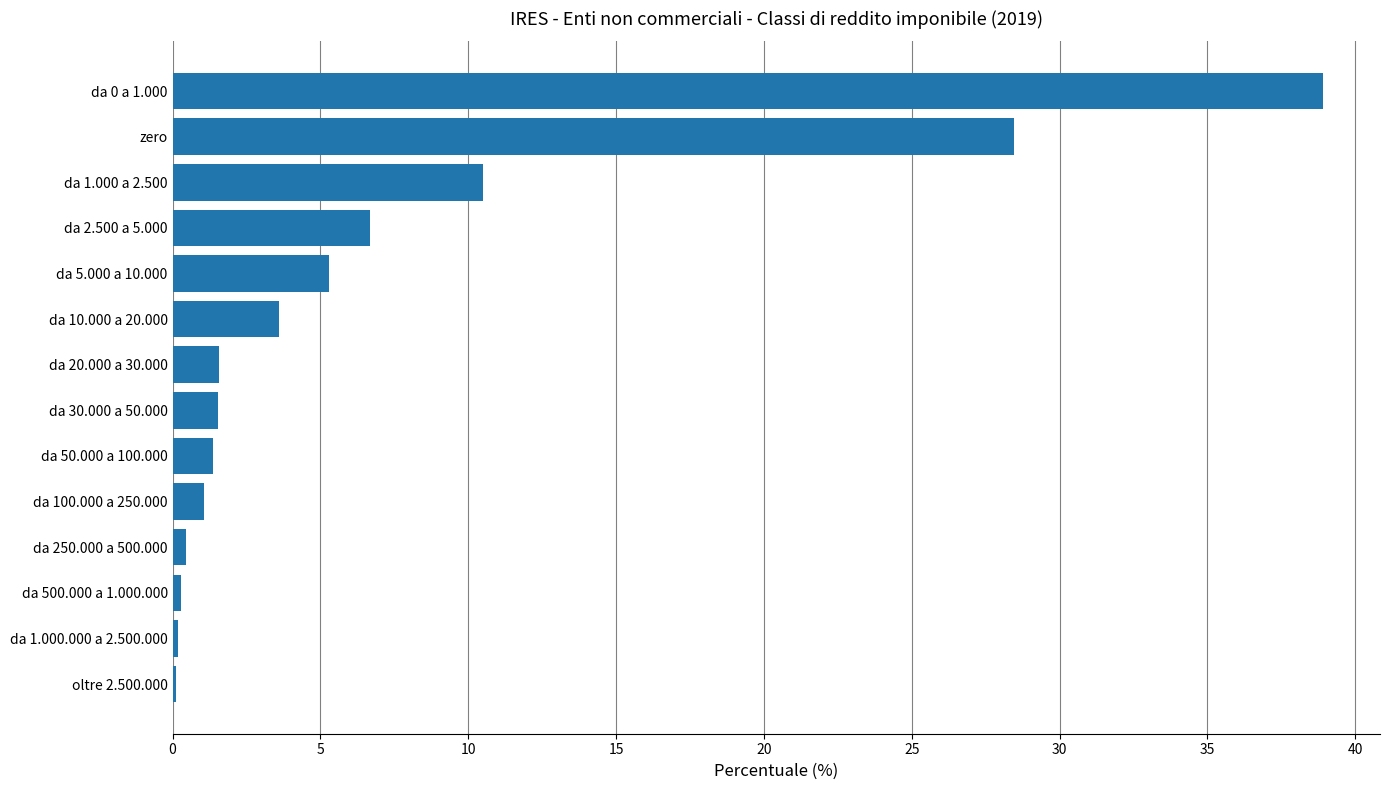

True or false: the data shows 1.5 at da 30.000 a 50.000.

True